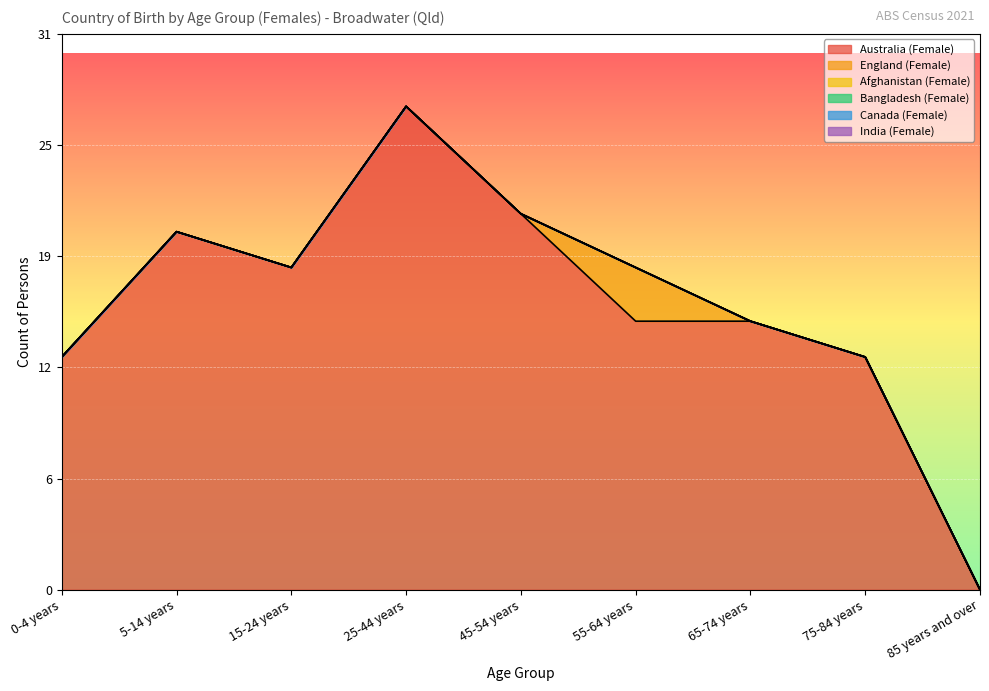

Reading left to right, extract all data points from this chart.

Australia (Female): 0-4 years=13	5-14 years=20	15-24 years=18	25-44 years=27	45-54 years=21	55-64 years=15	65-74 years=15	75-84 years=13	85 years and over=0
England (Female): 0-4 years=0	5-14 years=0	15-24 years=0	25-44 years=0	45-54 years=0	55-64 years=3	65-74 years=0	75-84 years=0	85 years and over=0
Afghanistan (Female): 0-4 years=0	5-14 years=0	15-24 years=0	25-44 years=0	45-54 years=0	55-64 years=0	65-74 years=0	75-84 years=0	85 years and over=0
Bangladesh (Female): 0-4 years=0	5-14 years=0	15-24 years=0	25-44 years=0	45-54 years=0	55-64 years=0	65-74 years=0	75-84 years=0	85 years and over=0
Canada (Female): 0-4 years=0	5-14 years=0	15-24 years=0	25-44 years=0	45-54 years=0	55-64 years=0	65-74 years=0	75-84 years=0	85 years and over=0
India (Female): 0-4 years=0	5-14 years=0	15-24 years=0	25-44 years=0	45-54 years=0	55-64 years=0	65-74 years=0	75-84 years=0	85 years and over=0